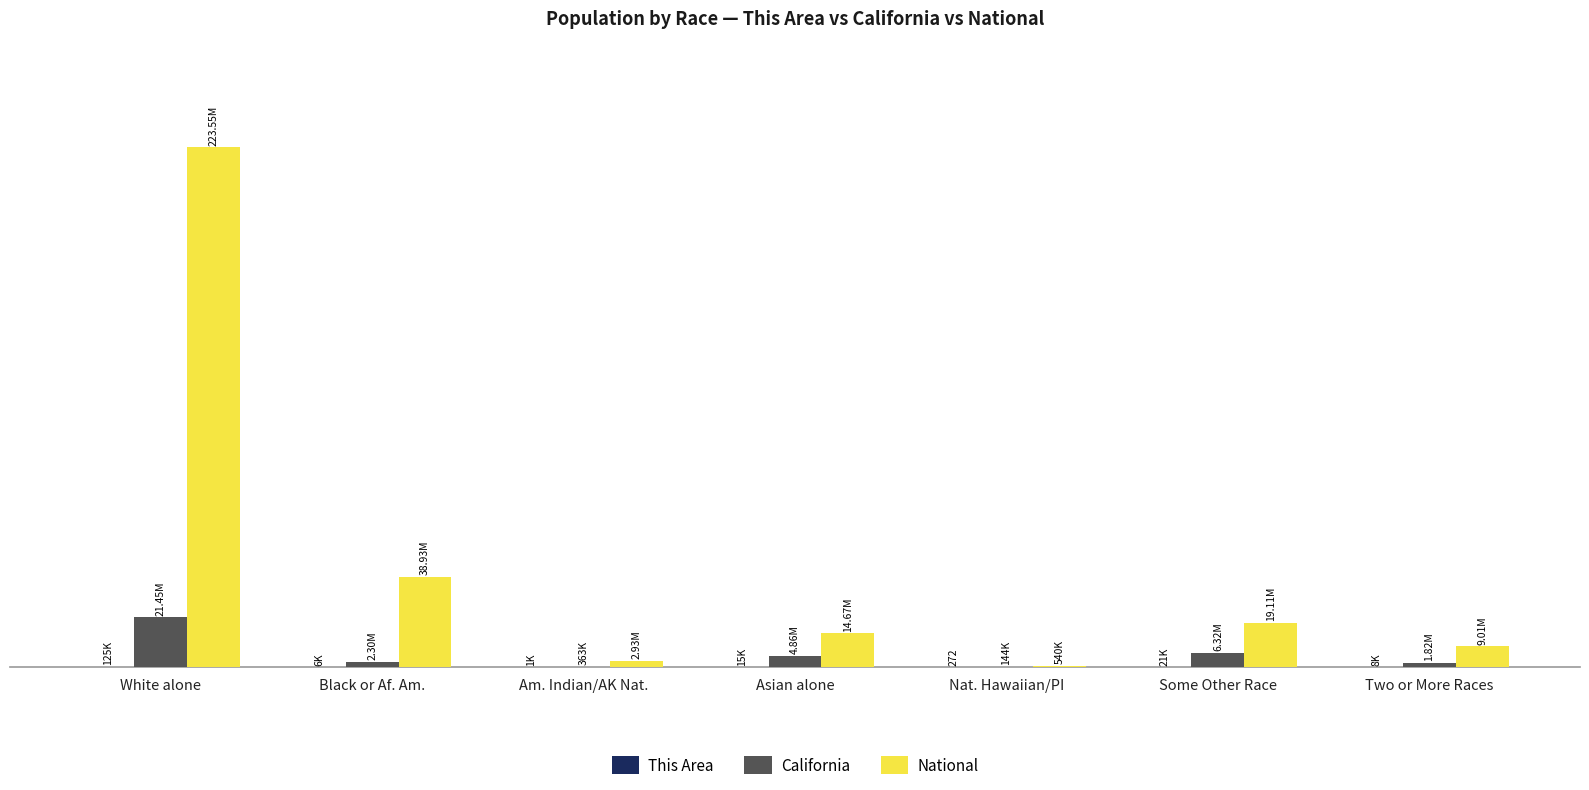

Reading left to right, transcribe all the data shown in this chart.

This Area: White alone=125005	Black or Af. Am.=5623	Am. Indian/AK Nat.=1013	Asian alone=15025	Nat. Hawaiian/PI=272	Some Other Race=21169	Two or More Races=8213
California: White alone=21453934	Black or Af. Am.=2299072	Am. Indian/AK Nat.=362801	Asian alone=4861007	Nat. Hawaiian/PI=144386	Some Other Race=6317372	Two or More Races=1815384
National: White alone=223553265	Black or Af. Am.=38929319	Am. Indian/AK Nat.=2932248	Asian alone=14674252	Nat. Hawaiian/PI=540013	Some Other Race=19107368	Two or More Races=9009073